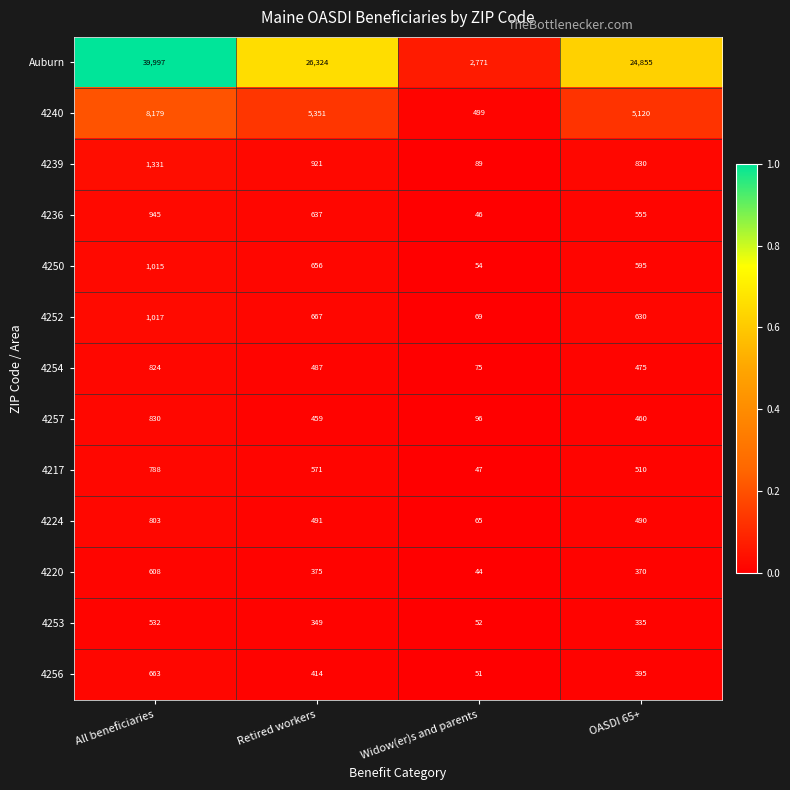

How many categories are shown in the chart?

4